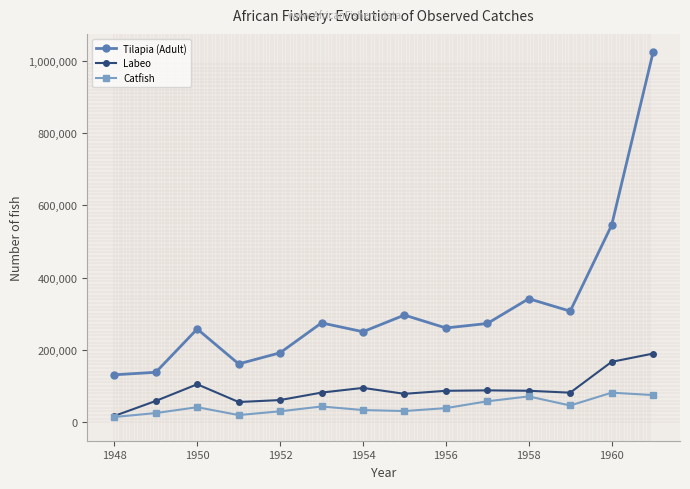

How many lines are shown in the chart?

3